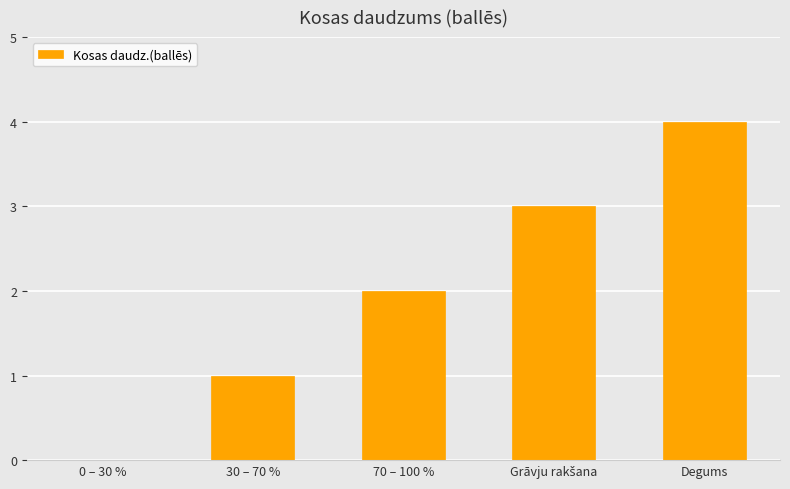

Is it true that the value at 30 – 70 % is 1?

True